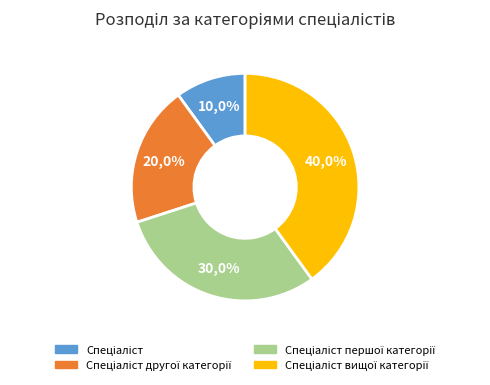

What is the ratio of the value at Спеціаліст першої категорії to the value at Спеціаліст?

3.0